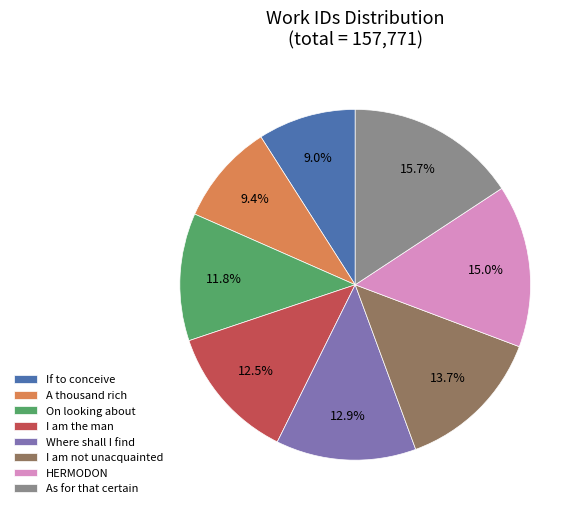

What percentage do HERMODON and I am the man together represent?

27.5%